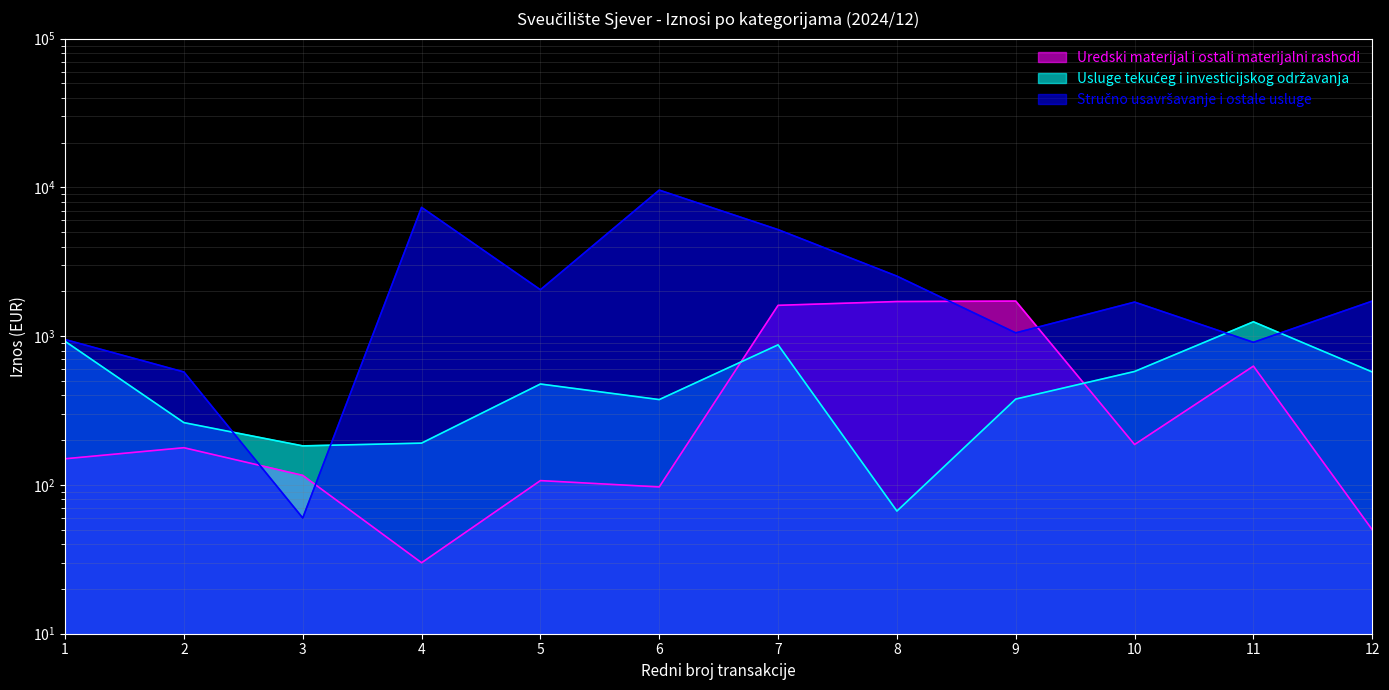

Rank the series at 7 from highest to lowest value.

Stručno usavršavanje i ostale usluge, Uredski materijal i ostali materijalni rashodi, Usluge tekućeg i investicijskog održavanja